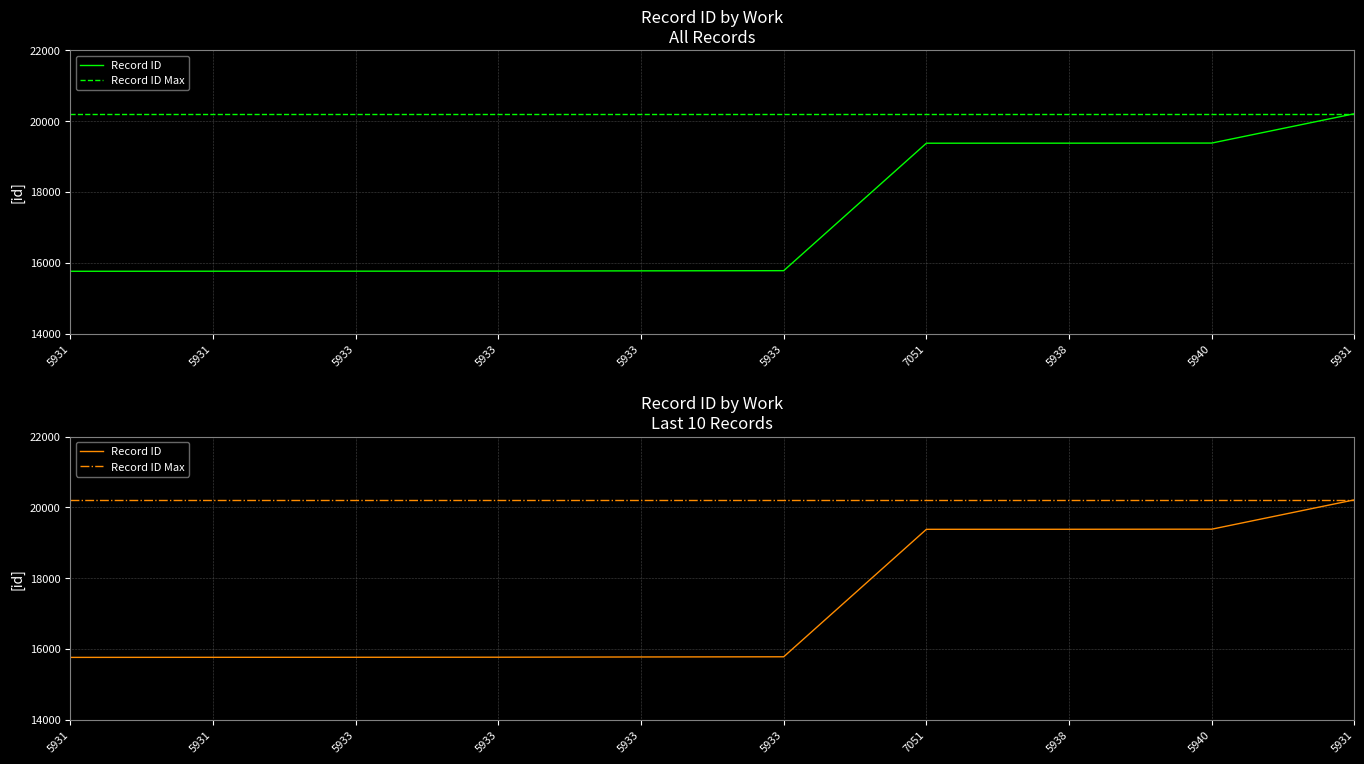

How many values in the Record ID series exceed 15778?

4